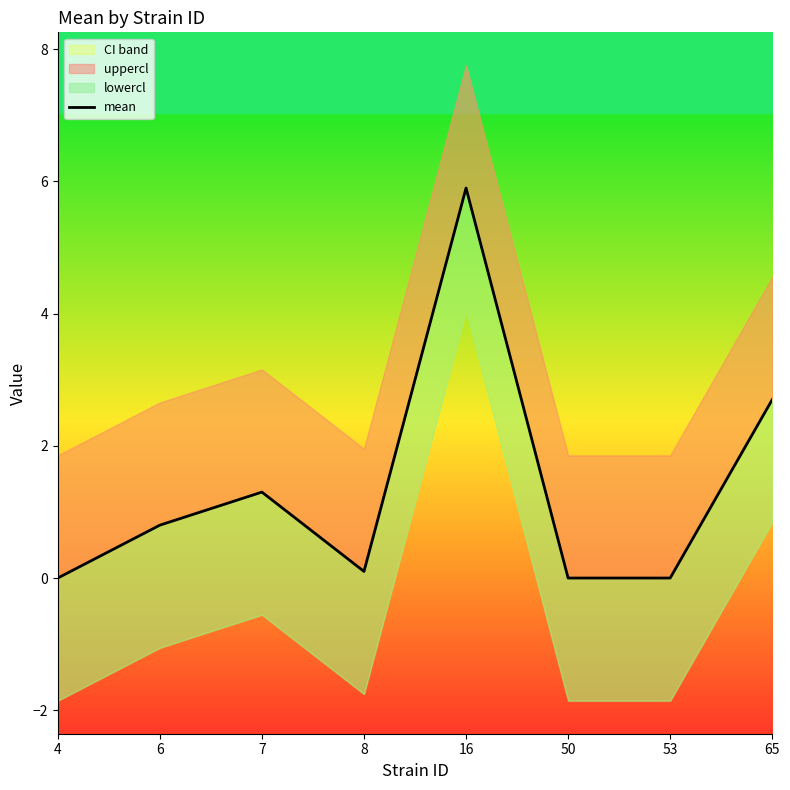

What is the greatest value displayed?

5.9